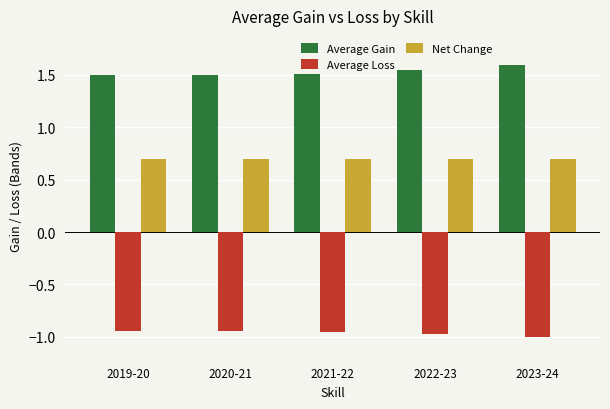

What is the difference between the highest and lowest values at 2019-20?

2.4